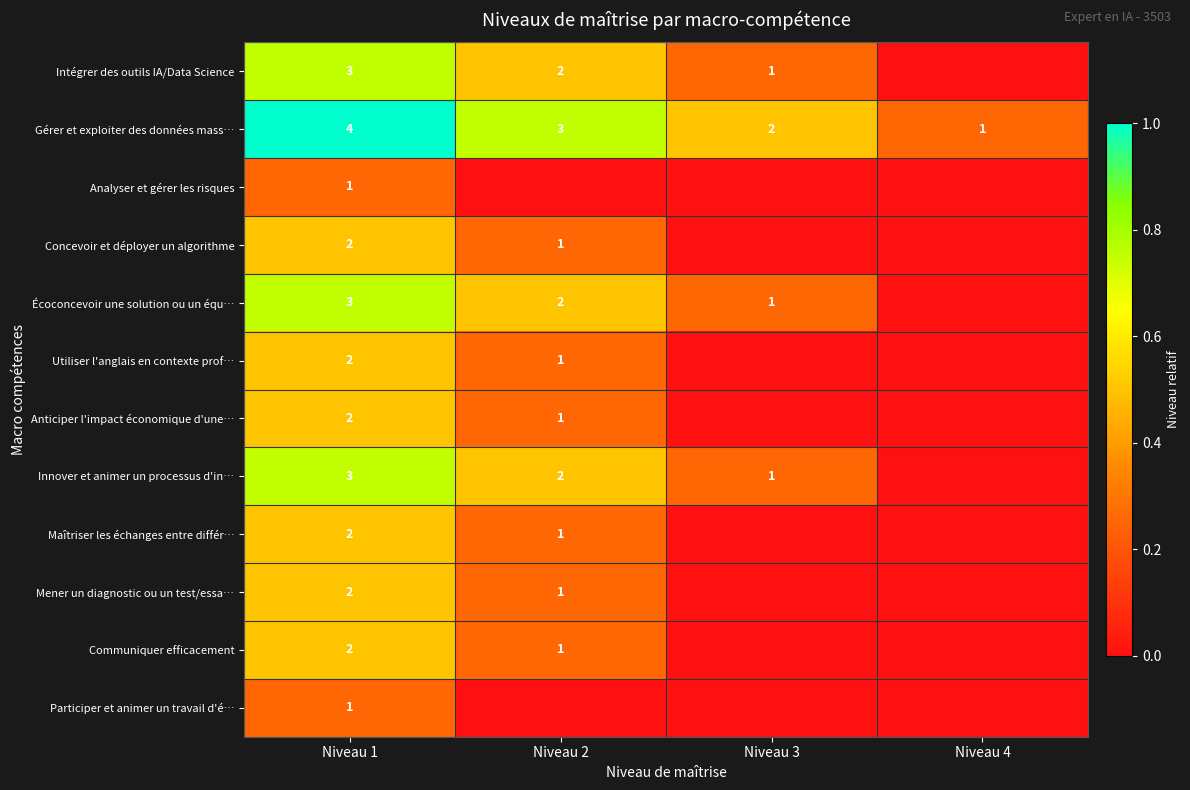

How many Gérer et exploiter des données mass… values are between 2 and 4?

3